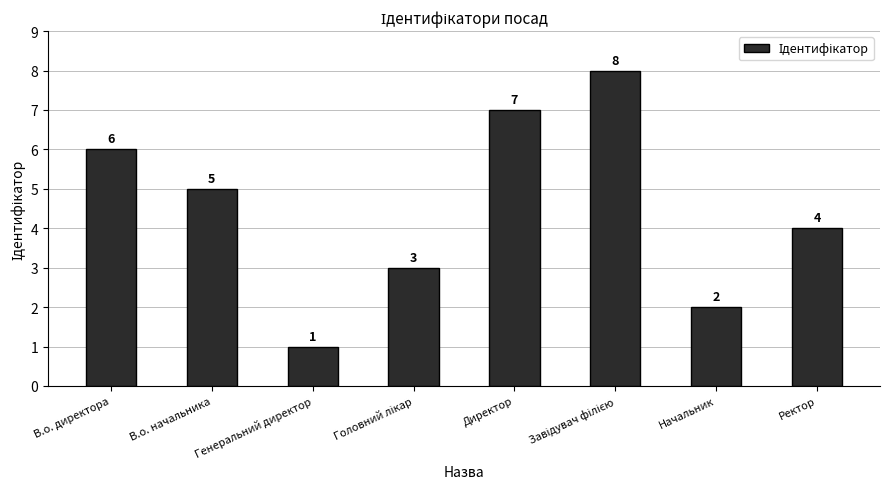

Where does the data first go above 5?

В.о. директора